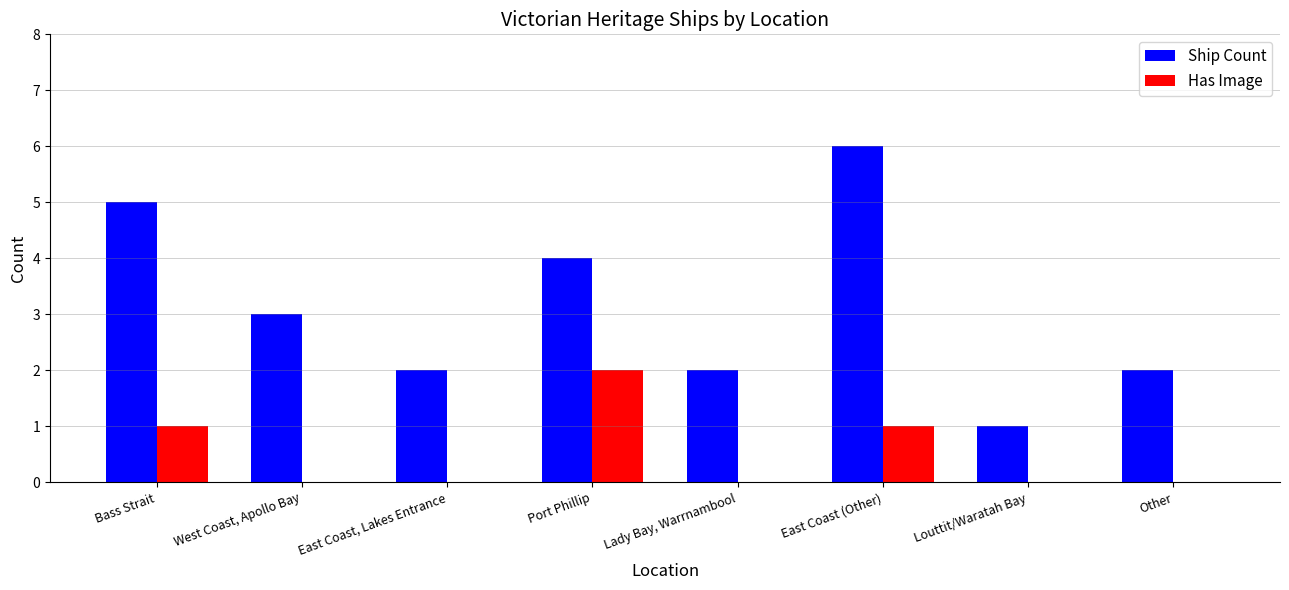

Which series changed the most between West Coast, Apollo Bay and Lady Bay, Warrnambool?

Ship Count